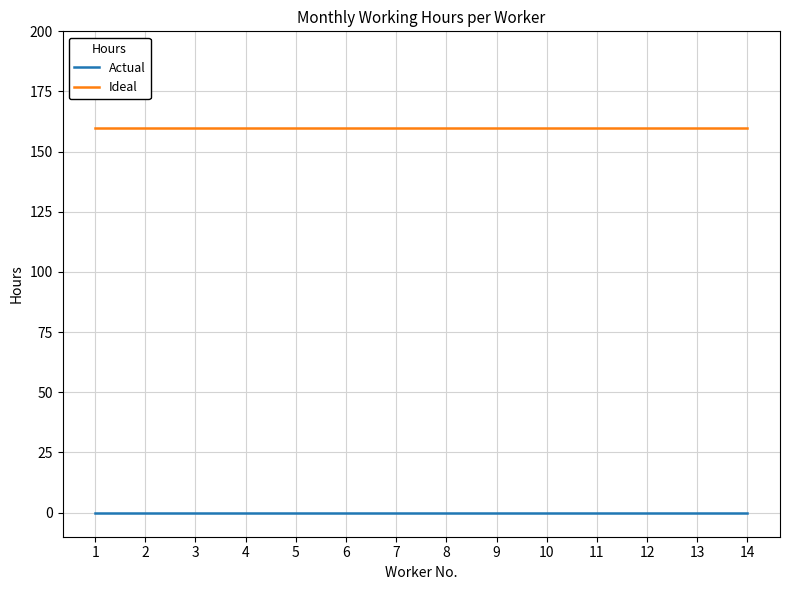

True or false: Ideal and Actual intersect in this chart.

False